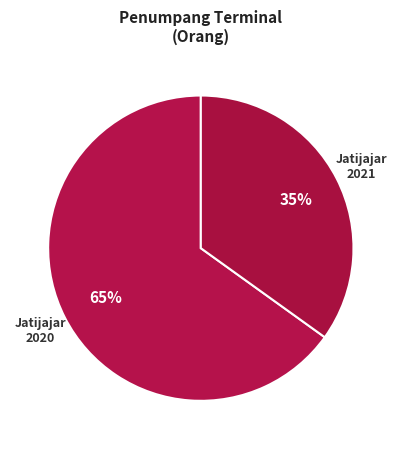

To the nearest percent, what is the average slice percentage?

50%